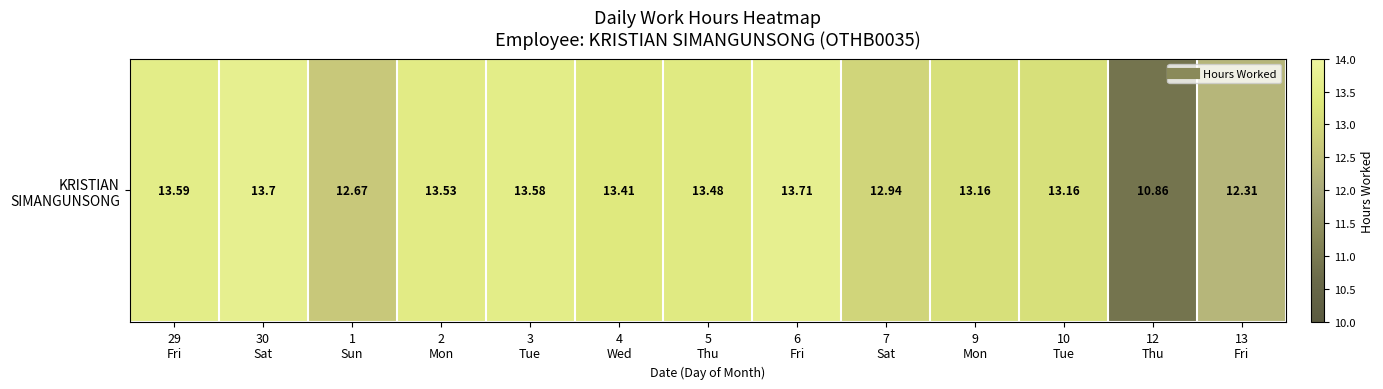

How many distinct data groups are displayed?

1